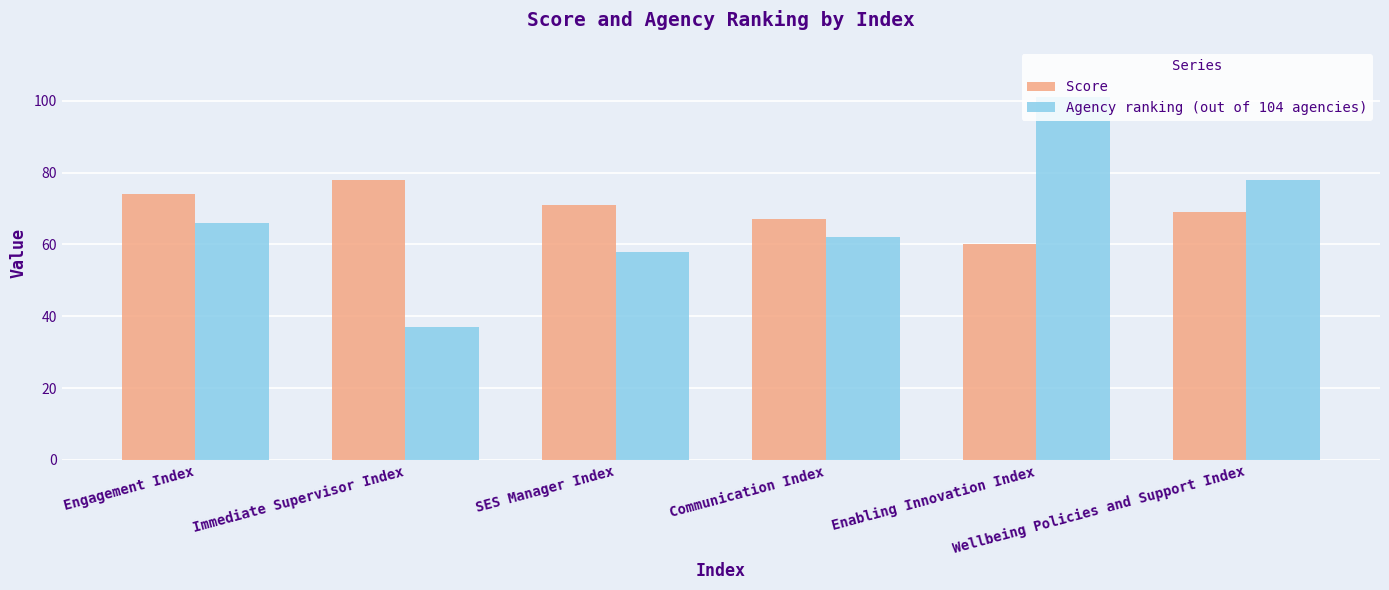

Reading left to right, list all the values displayed in this chart.

Score: 74	78	71	67	60	69
Agency ranking (out of 104 agencies): 66	37	58	62	101	78